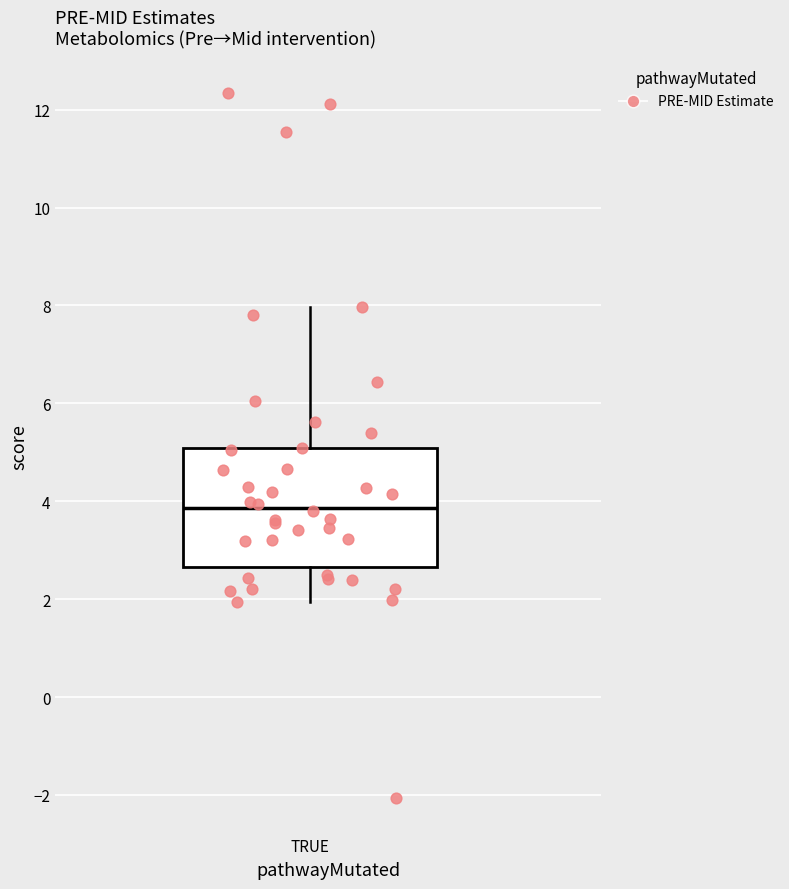

Transcribe this box plot: give where the median line is, the range the box spans, and where the two whiskers end, as read against the y-axis. The values are not printed on the chart, so give them approximately, as read against the axis.

median 3.8, box 2.6 to 5.0, whiskers 2.0 to 8.0